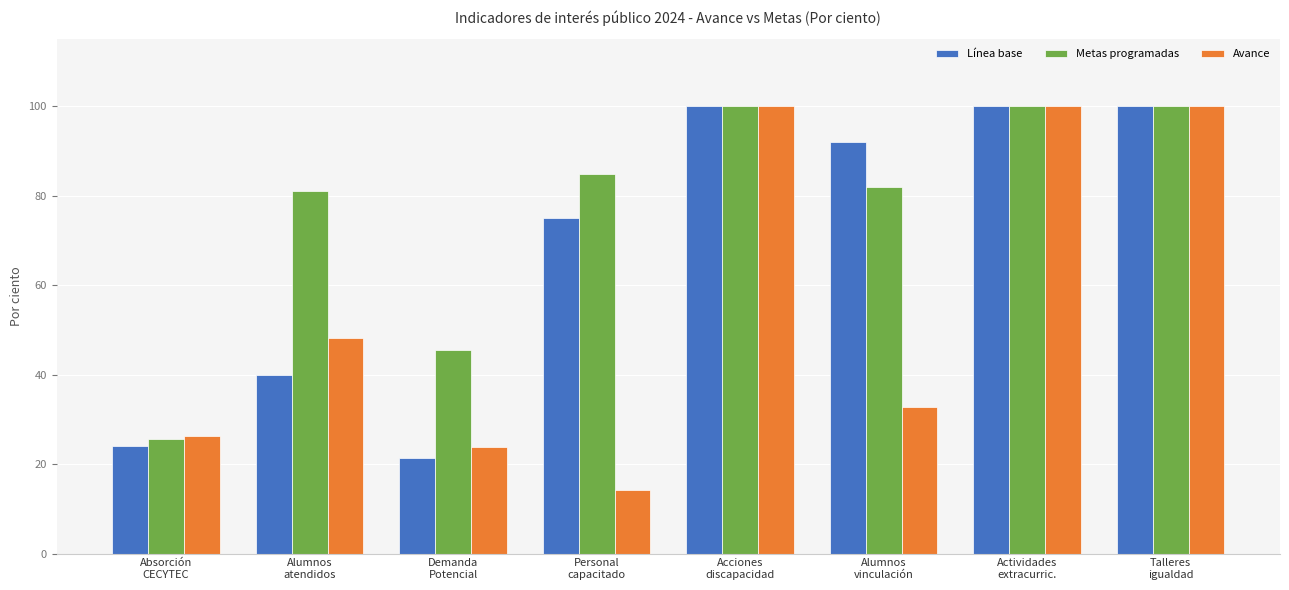

What is the sum of all Línea base values?

552.5